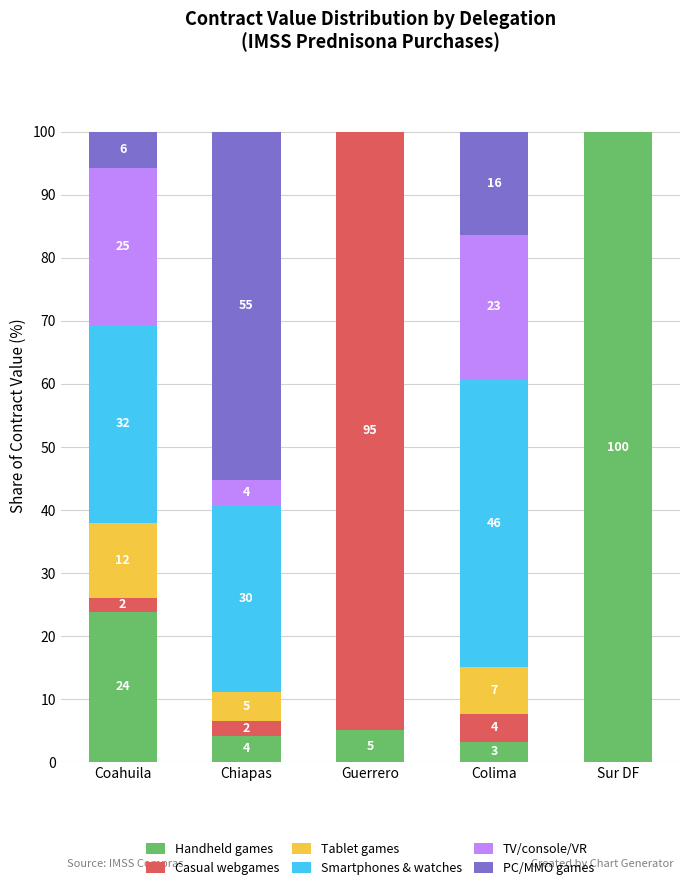

What are all the series names shown in the legend?

Handheld games, Casual webgames, Tablet games, Smartphones & watches, TV/console/VR, PC/MMO games